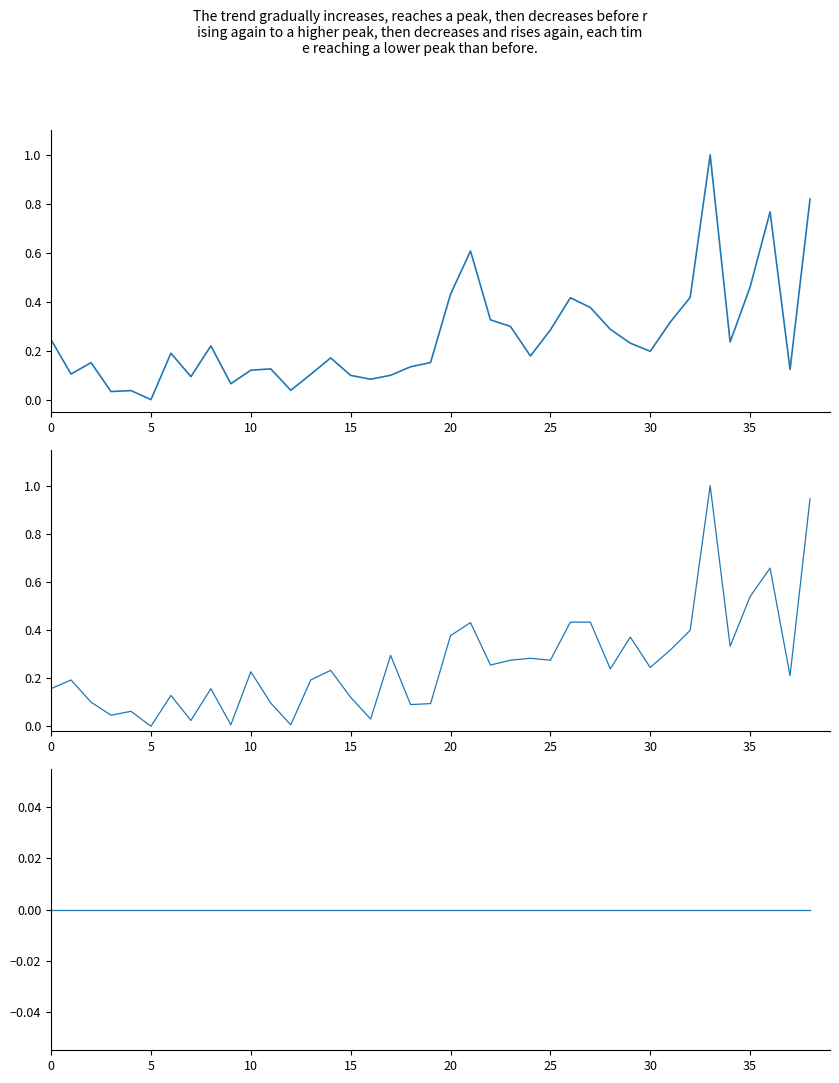

What is the average value of the Total Budget (normalized) series?

0.3